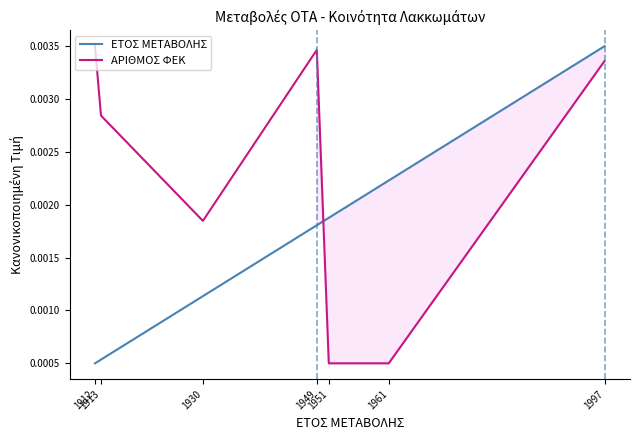

How many ΕΤΟΣ ΜΕΤΑΒΟΛΗΣ values are between 0 and 1?

7